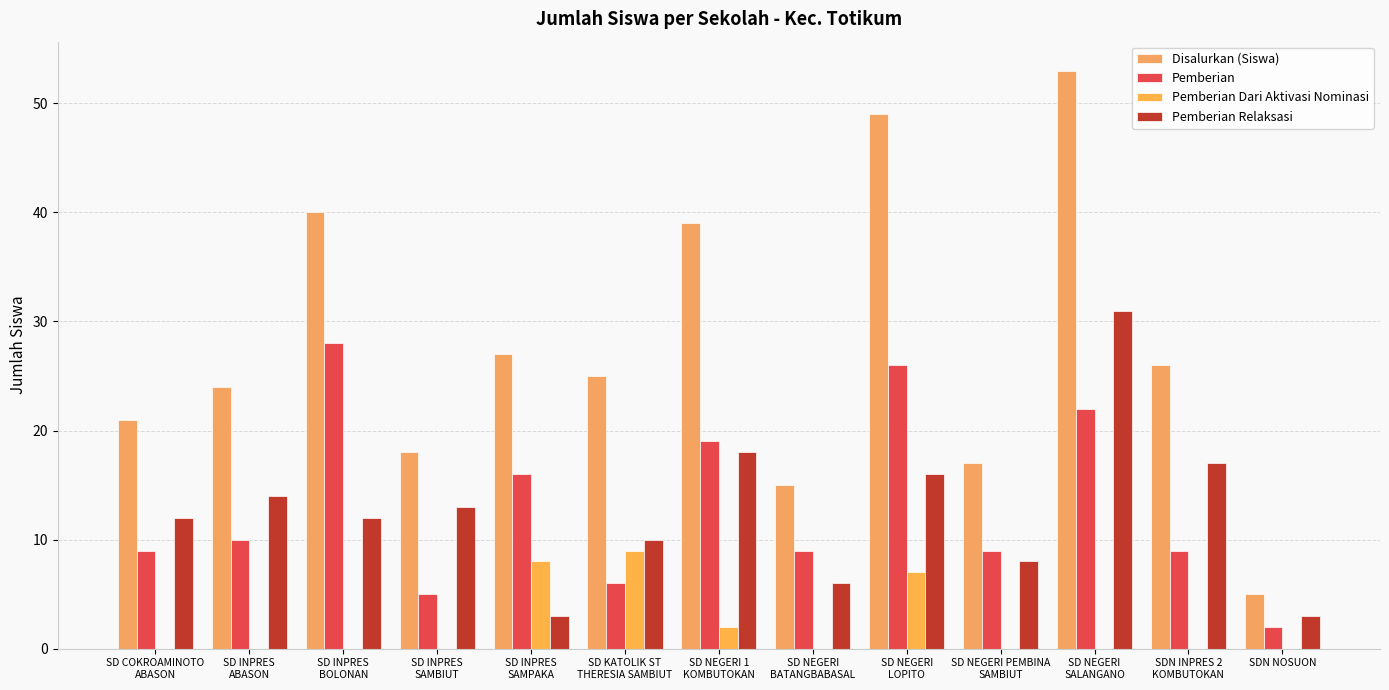

Are the bars grouped side by side (vs. stacked)?

Yes